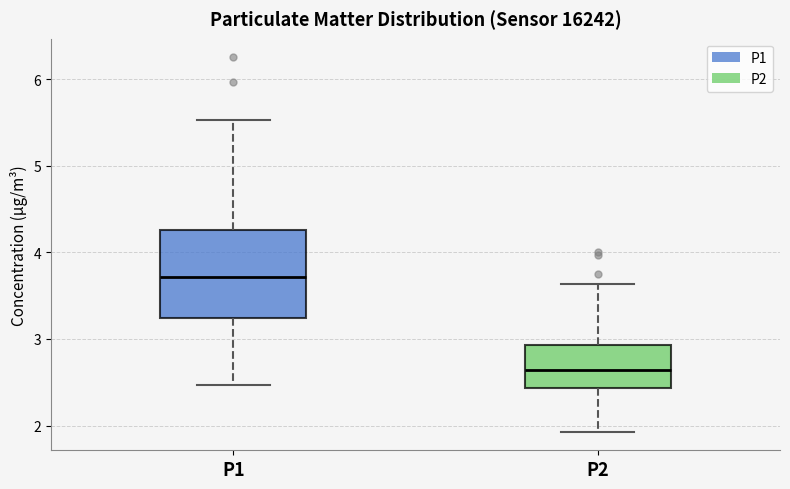

Which box has the lowest median line?

P2